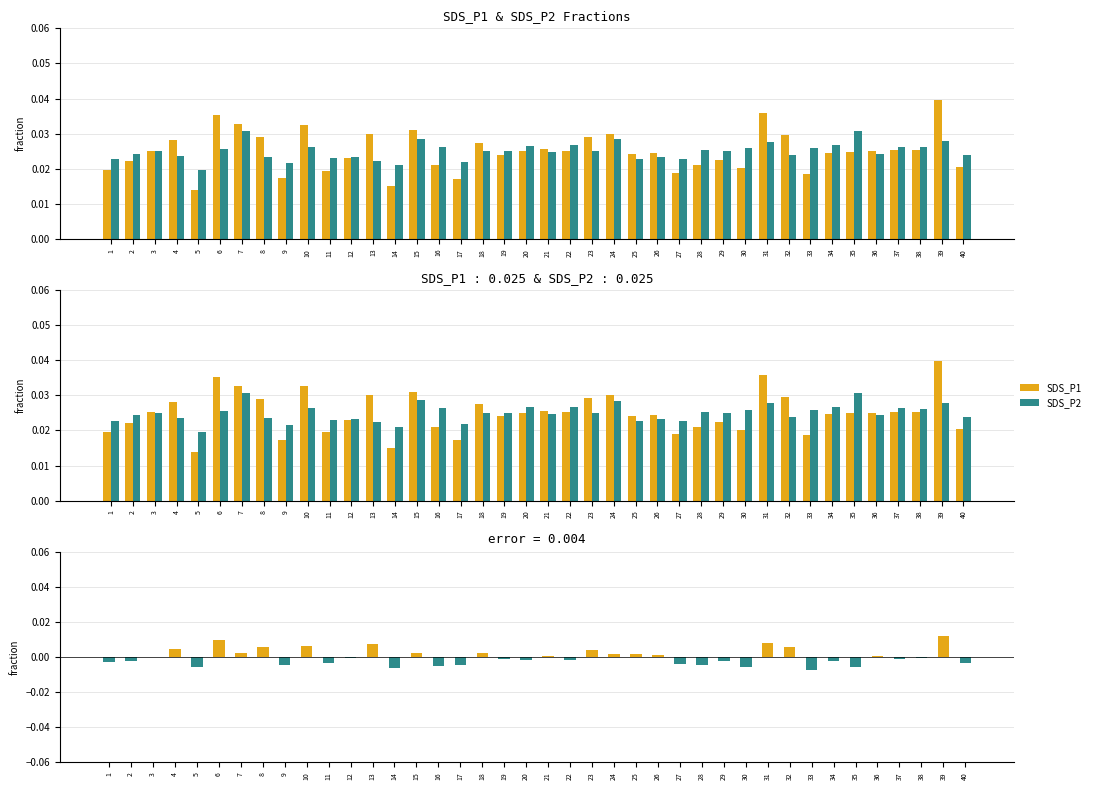

Reading left to right, transcribe all the data shown in this chart.

SDS_P1: 1=0.0	2=0.0	3=0.0	4=0.0	5=0.0	6=0.0	7=0.0	8=0.0	9=0.0	10=0.0	11=0.0	12=0.0	13=0.0	14=0.0	15=0.0	16=0.0	17=0.0	18=0.0	19=0.0	20=0.0	21=0.0	22=0.0	23=0.0	24=0.0	25=0.0	26=0.0	27=0.0	28=0.0	29=0.0	30=0.0	31=0.0	32=0.0	33=0.0	34=0.0	35=0.0	36=0.0	37=0.0	38=0.0	39=0.0	40=0.0
SDS_P2: 1=0.0	2=0.0	3=0.0	4=0.0	5=0.0	6=0.0	7=0.0	8=0.0	9=0.0	10=0.0	11=0.0	12=0.0	13=0.0	14=0.0	15=0.0	16=0.0	17=0.0	18=0.0	19=0.0	20=0.0	21=0.0	22=0.0	23=0.0	24=0.0	25=0.0	26=0.0	27=0.0	28=0.0	29=0.0	30=0.0	31=0.0	32=0.0	33=0.0	34=0.0	35=0.0	36=0.0	37=0.0	38=0.0	39=0.0	40=0.0
error: 1=-0.0	2=-0.0	3=0.0	4=0.0	5=-0.0	6=0.0	7=0.0	8=0.0	9=-0.0	10=0.0	11=-0.0	12=-0.0	13=0.0	14=-0.0	15=0.0	16=-0.0	17=-0.0	18=0.0	19=-0.0	20=-0.0	21=0.0	22=-0.0	23=0.0	24=0.0	25=0.0	26=0.0	27=-0.0	28=-0.0	29=-0.0	30=-0.0	31=0.0	32=0.0	33=-0.0	34=-0.0	35=-0.0	36=0.0	37=-0.0	38=-0.0	39=0.0	40=-0.0